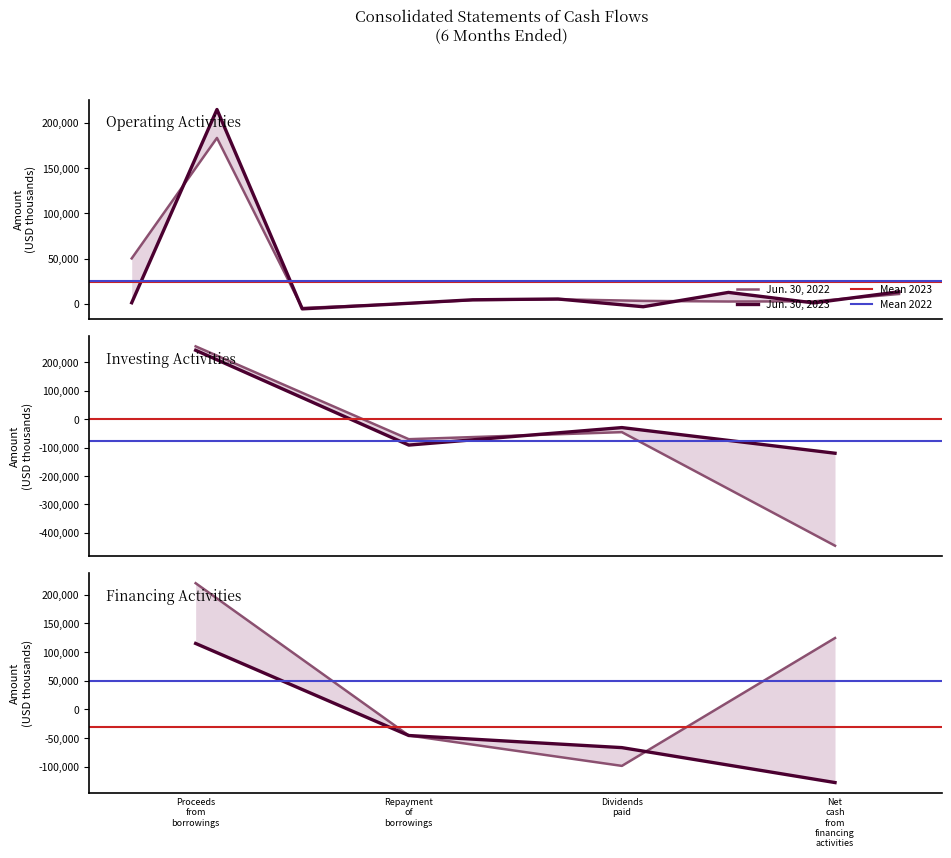

Which series has the largest total across all categories?

Jun. 30, 2022